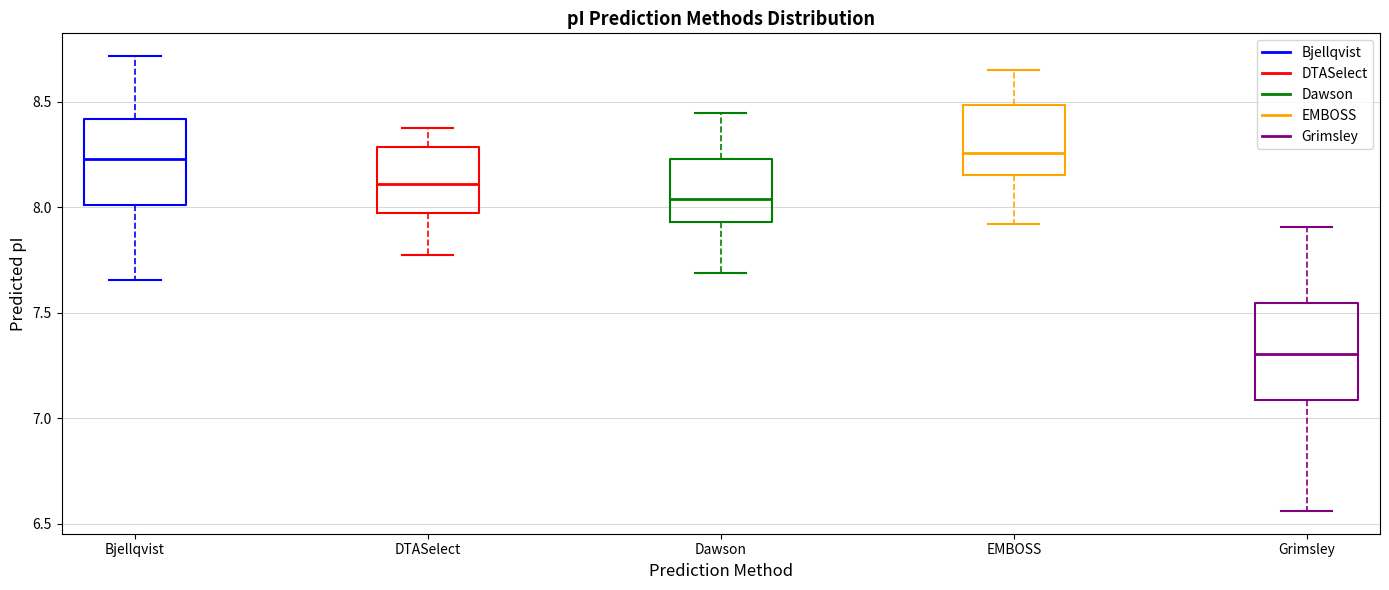

Where is the upper edge of the box for Bjellqvist on the y-axis? The values are not printed on the chart, so give them approximately, as read against the axis.

8.40